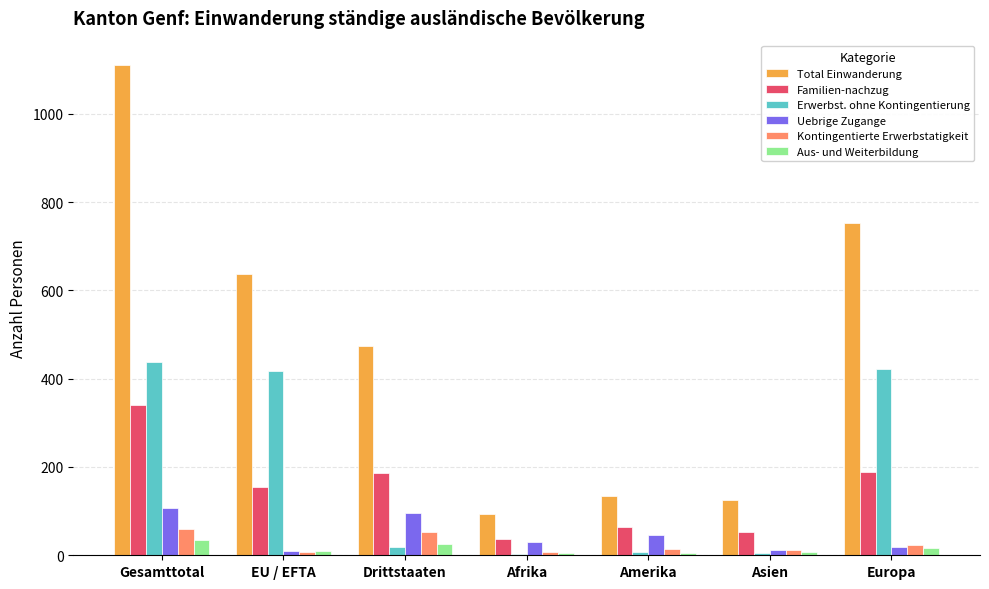

True or false: Uebrige Zugange has a value of 19 at Europa.

True